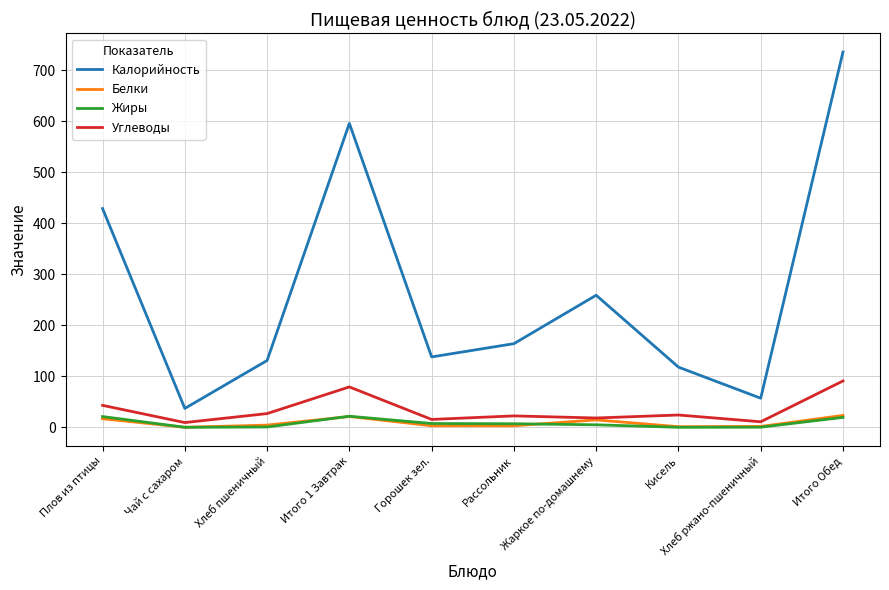

True or false: Углеводы and Калорийность intersect in this chart.

False